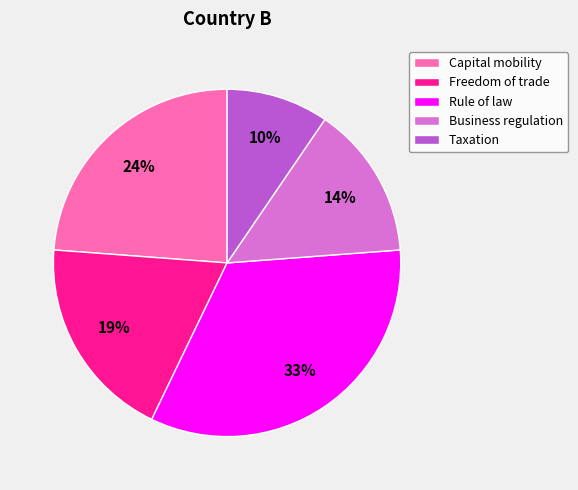

Rank the categories by value from lowest to highest.

Taxation, Business regulation, Freedom of trade, Capital mobility, Rule of law